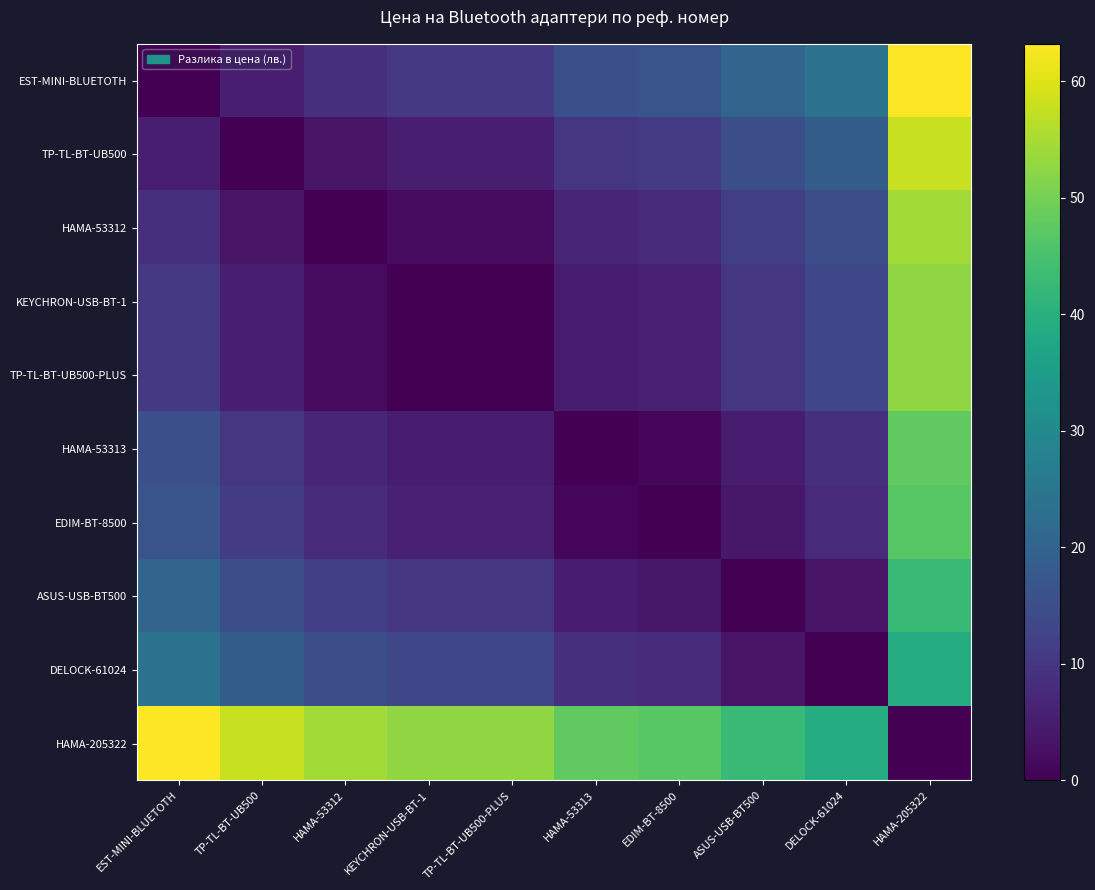

Reading left to right, list all the values displayed in this chart.

EST-MINI-BLUETOTH: EST-MINI-BLUETOTH=0.0	TP-TL-BT-UB500=5.4	HAMA-53312=8.8	KEYCHRON-USB-BT-1=10.6	TP-TL-BT-UB500-PLUS=10.6	HAMA-53313=15.5	EDIM-BT-8500=16.4	ASUS-USB-BT500=20.6	DELOCK-61024=24.0	HAMA-205322=63.2
TP-TL-BT-UB500: EST-MINI-BLUETOTH=5.4	TP-TL-BT-UB500=0.0	HAMA-53312=3.4	KEYCHRON-USB-BT-1=5.2	TP-TL-BT-UB500-PLUS=5.2	HAMA-53313=10.1	EDIM-BT-8500=11.0	ASUS-USB-BT500=15.2	DELOCK-61024=18.6	HAMA-205322=57.8
HAMA-53312: EST-MINI-BLUETOTH=8.8	TP-TL-BT-UB500=3.4	HAMA-53312=0.0	KEYCHRON-USB-BT-1=1.8	TP-TL-BT-UB500-PLUS=1.8	HAMA-53313=6.7	EDIM-BT-8500=7.7	ASUS-USB-BT500=11.8	DELOCK-61024=15.2	HAMA-205322=54.5
KEYCHRON-USB-BT-1: EST-MINI-BLUETOTH=10.6	TP-TL-BT-UB500=5.2	HAMA-53312=1.8	KEYCHRON-USB-BT-1=0.0	TP-TL-BT-UB500-PLUS=0.0	HAMA-53313=4.9	EDIM-BT-8500=5.8	ASUS-USB-BT500=10.0	DELOCK-61024=13.4	HAMA-205322=52.6
TP-TL-BT-UB500-PLUS: EST-MINI-BLUETOTH=10.6	TP-TL-BT-UB500=5.2	HAMA-53312=1.8	KEYCHRON-USB-BT-1=0.0	TP-TL-BT-UB500-PLUS=0.0	HAMA-53313=4.9	EDIM-BT-8500=5.8	ASUS-USB-BT500=10.0	DELOCK-61024=13.4	HAMA-205322=52.6
HAMA-53313: EST-MINI-BLUETOTH=15.5	TP-TL-BT-UB500=10.1	HAMA-53312=6.7	KEYCHRON-USB-BT-1=4.9	TP-TL-BT-UB500-PLUS=4.9	HAMA-53313=0.0	EDIM-BT-8500=0.9	ASUS-USB-BT500=5.1	DELOCK-61024=8.5	HAMA-205322=47.8
EDIM-BT-8500: EST-MINI-BLUETOTH=16.4	TP-TL-BT-UB500=11.0	HAMA-53312=7.7	KEYCHRON-USB-BT-1=5.8	TP-TL-BT-UB500-PLUS=5.8	HAMA-53313=0.9	EDIM-BT-8500=0.0	ASUS-USB-BT500=4.2	DELOCK-61024=7.5	HAMA-205322=46.8
ASUS-USB-BT500: EST-MINI-BLUETOTH=20.6	TP-TL-BT-UB500=15.2	HAMA-53312=11.8	KEYCHRON-USB-BT-1=10.0	TP-TL-BT-UB500-PLUS=10.0	HAMA-53313=5.1	EDIM-BT-8500=4.2	ASUS-USB-BT500=0.0	DELOCK-61024=3.4	HAMA-205322=42.6
DELOCK-61024: EST-MINI-BLUETOTH=24.0	TP-TL-BT-UB500=18.6	HAMA-53312=15.2	KEYCHRON-USB-BT-1=13.4	TP-TL-BT-UB500-PLUS=13.4	HAMA-53313=8.5	EDIM-BT-8500=7.5	ASUS-USB-BT500=3.4	DELOCK-61024=0.0	HAMA-205322=39.3
HAMA-205322: EST-MINI-BLUETOTH=63.2	TP-TL-BT-UB500=57.8	HAMA-53312=54.5	KEYCHRON-USB-BT-1=52.6	TP-TL-BT-UB500-PLUS=52.6	HAMA-53313=47.8	EDIM-BT-8500=46.8	ASUS-USB-BT500=42.6	DELOCK-61024=39.3	HAMA-205322=0.0